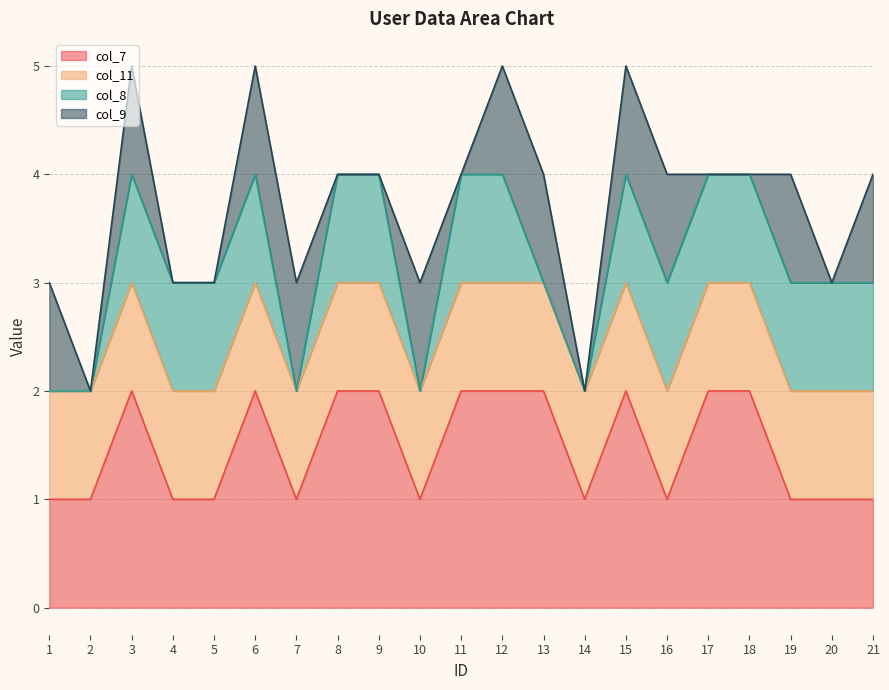

True or false: col_9 has a value of 2 at 10.

False